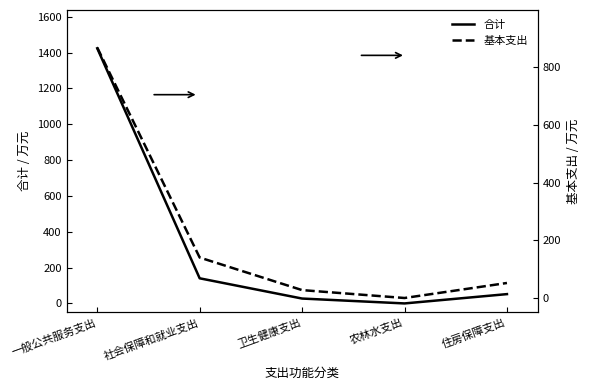

At which category does the chart reach its peak across all series?

一般公共服务支出